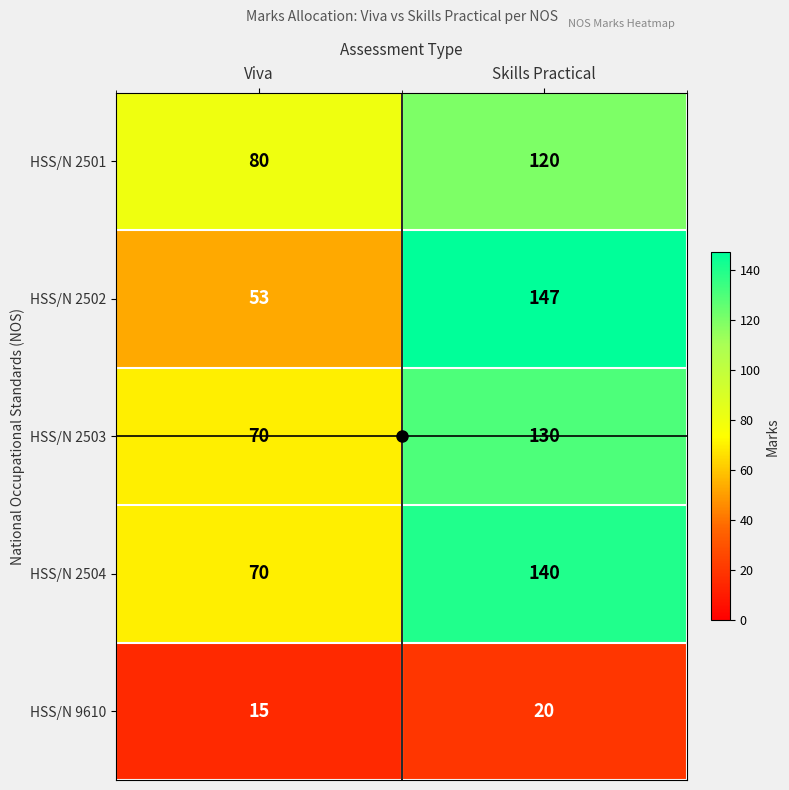

What is the spread (max minus min) of values at Viva?

65